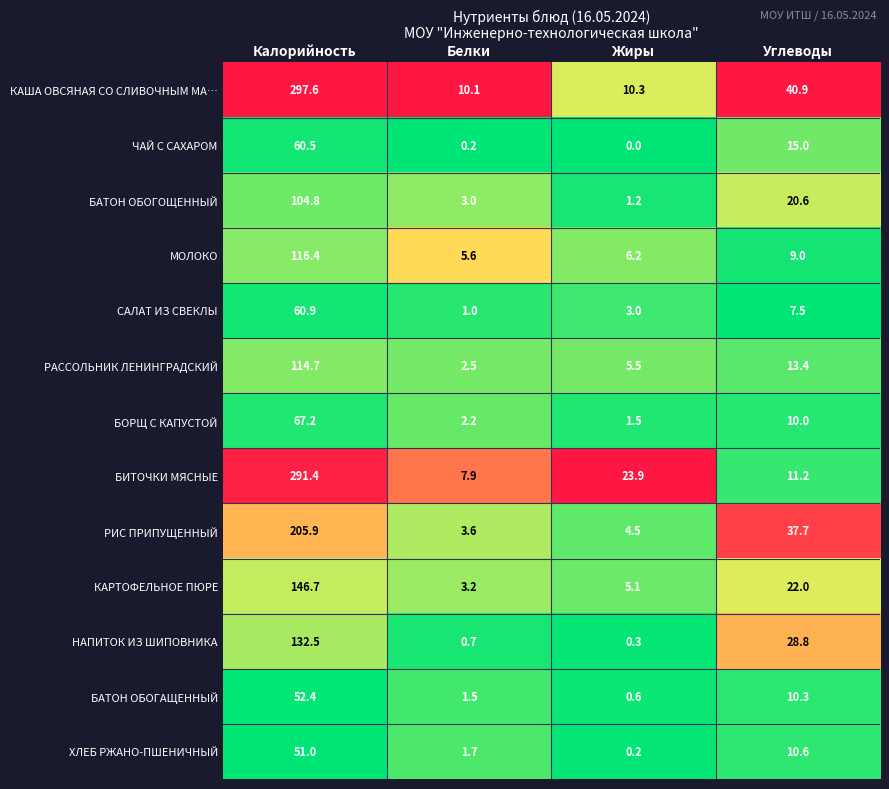

Which category has the lowest value across all series?

Жиры